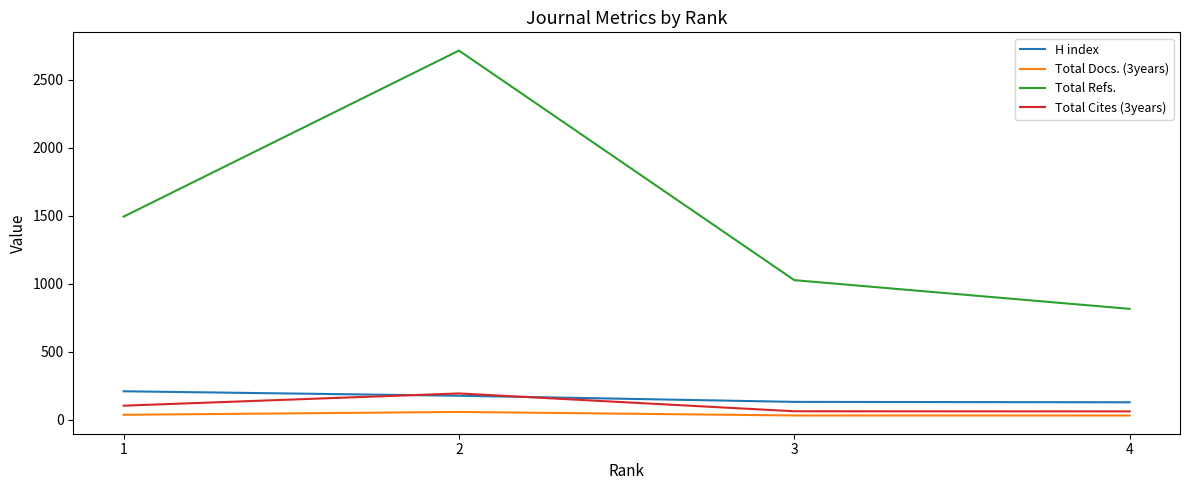

What is the average value of the H index series?

162